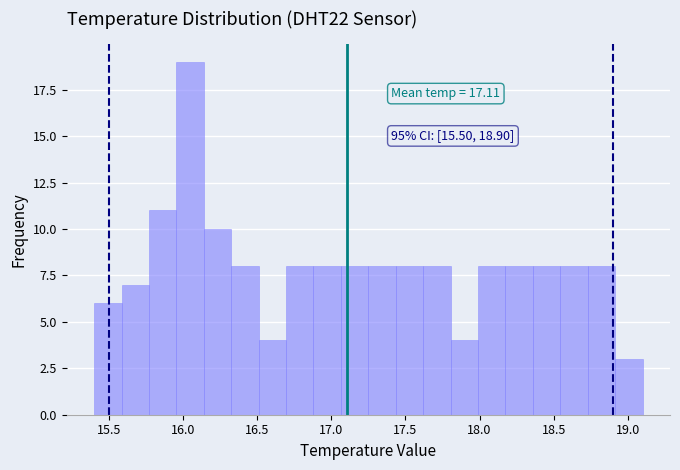

Around what value on the x-axis is the tallest bar? Give the approximate position of its centre, as read against the axis.

16.05